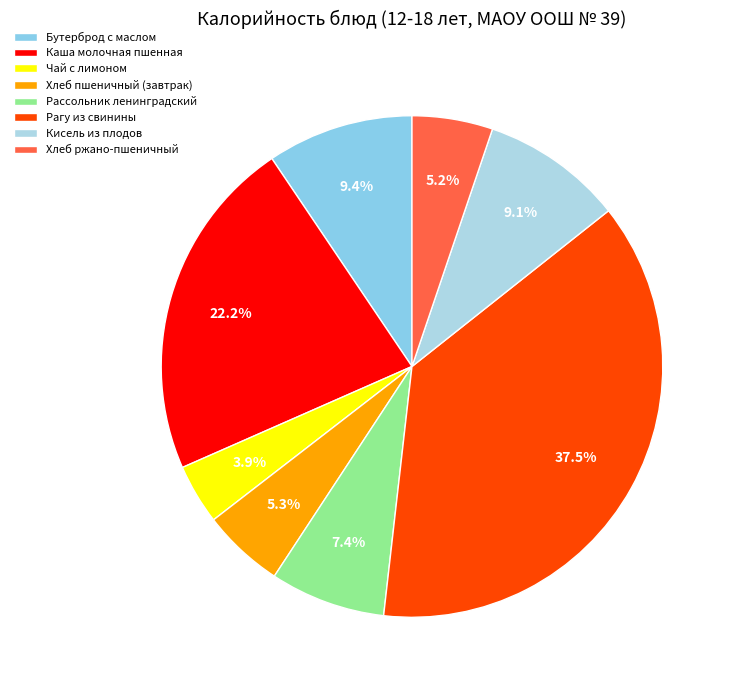

Does any single category account for the majority?

No